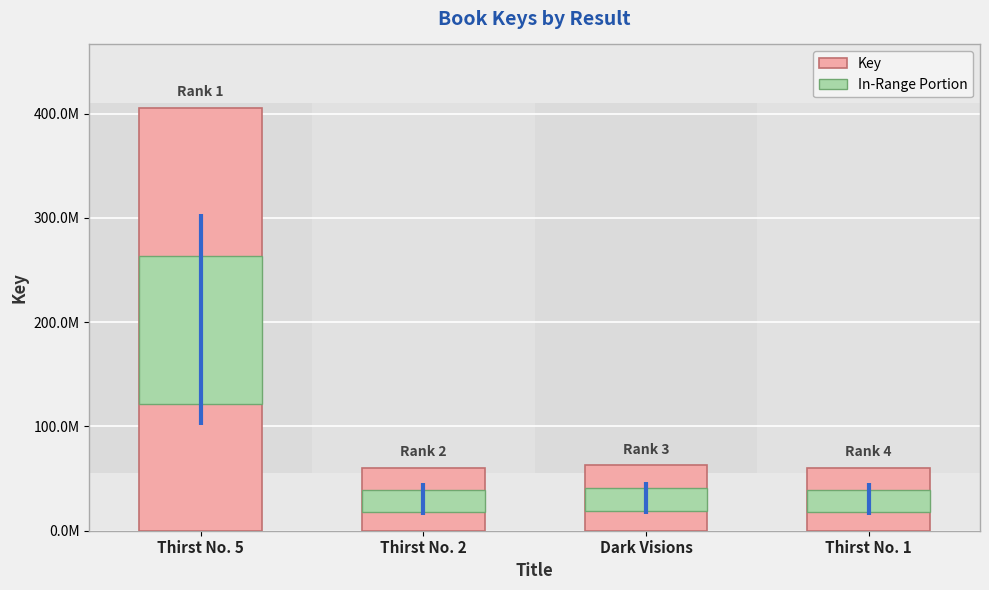

At which label does Key first exceed 62867356?

Thirst No. 5